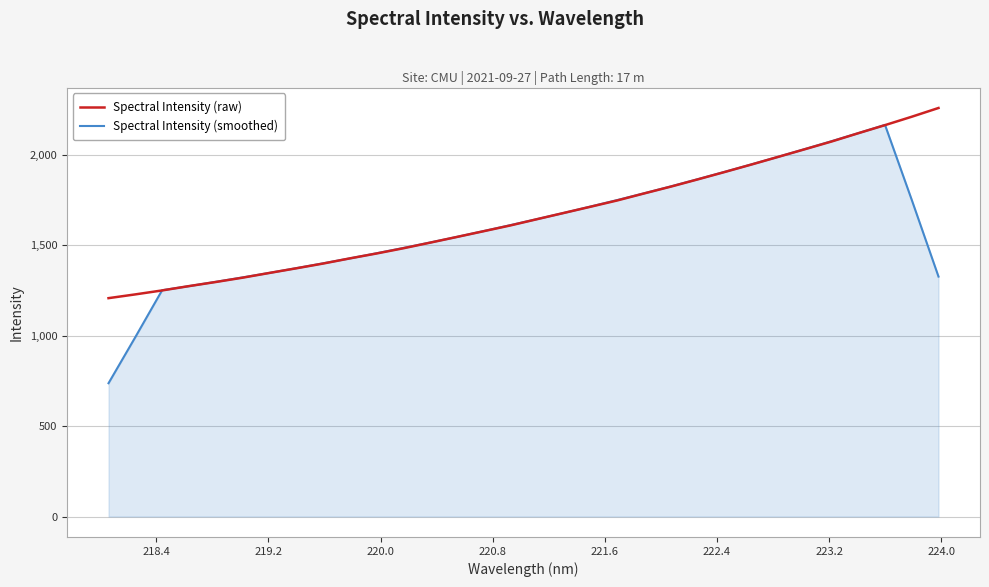

How many values in the Spectral Intensity (raw) series are below 1645?

16